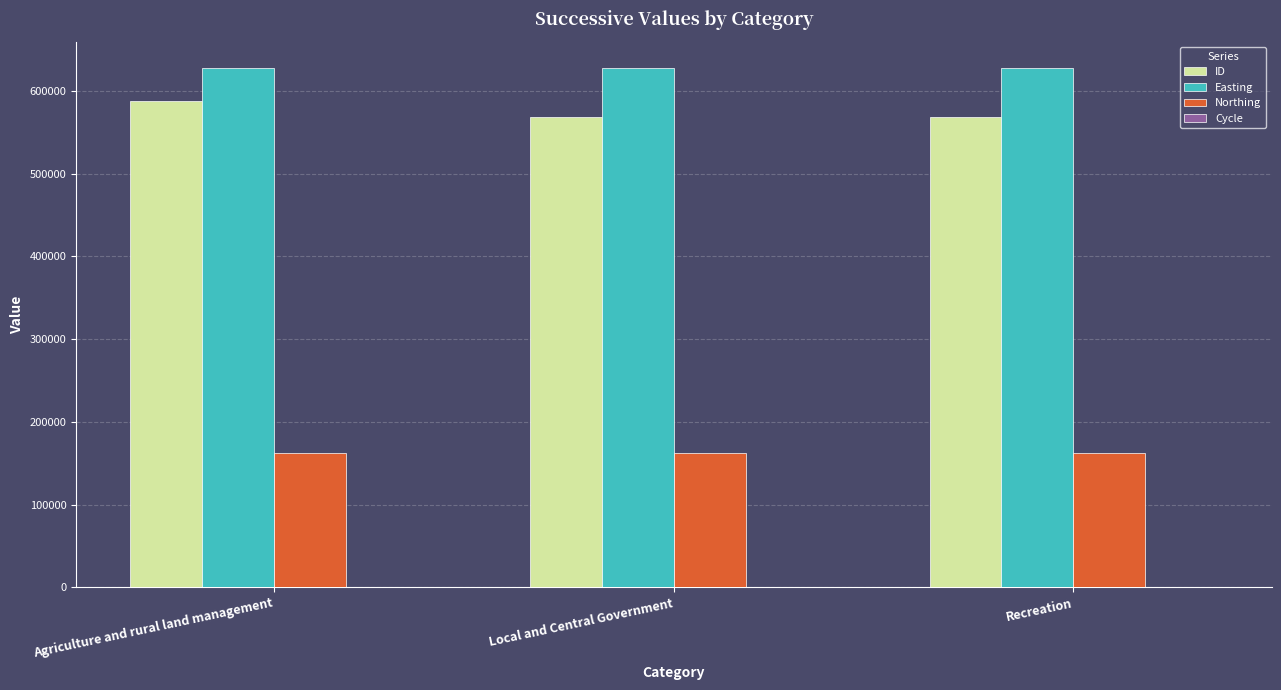

Which series has the largest total across all categories?

Easting